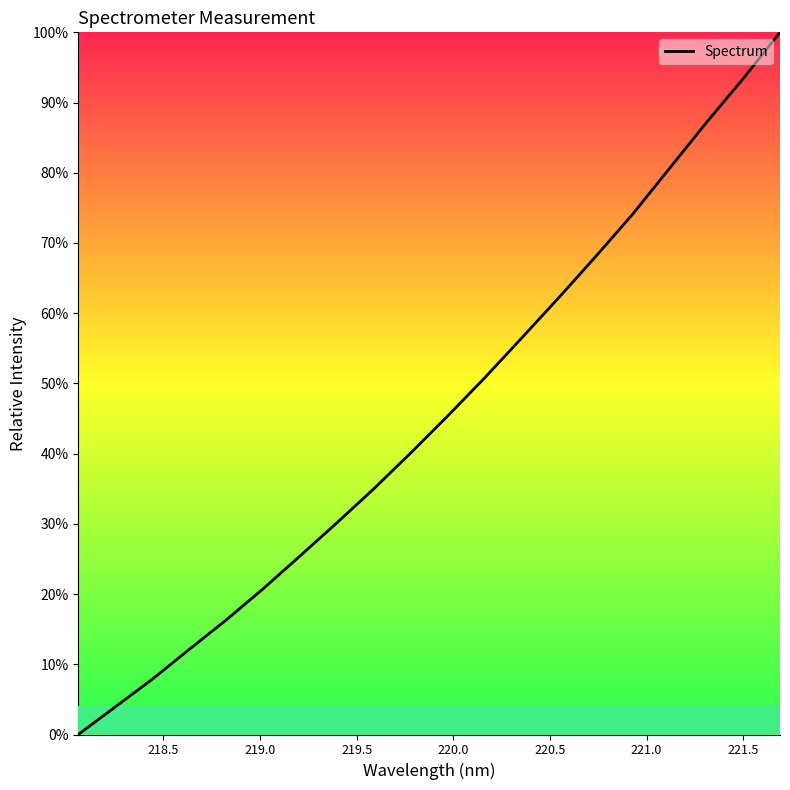

What is the greatest value displayed?

100.0